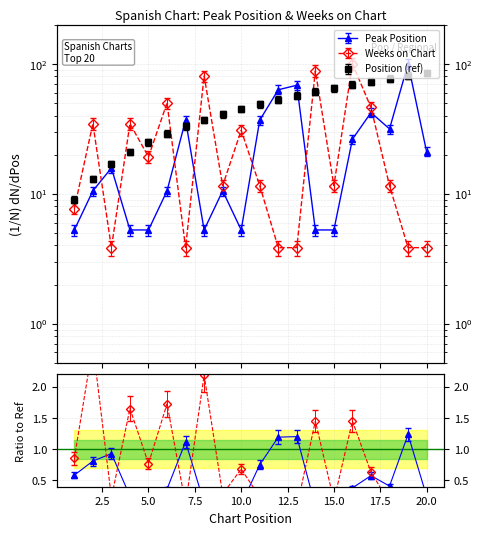

Is it true that Peak Position equals 1.5 at 5?

False